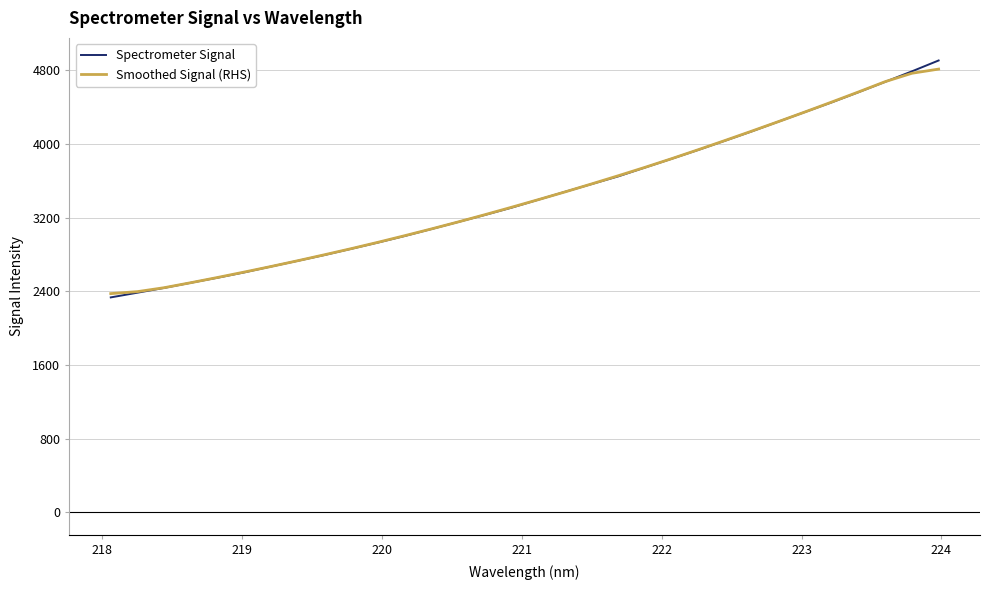

Which series has the largest range (max minus min)?

Spectrometer Signal